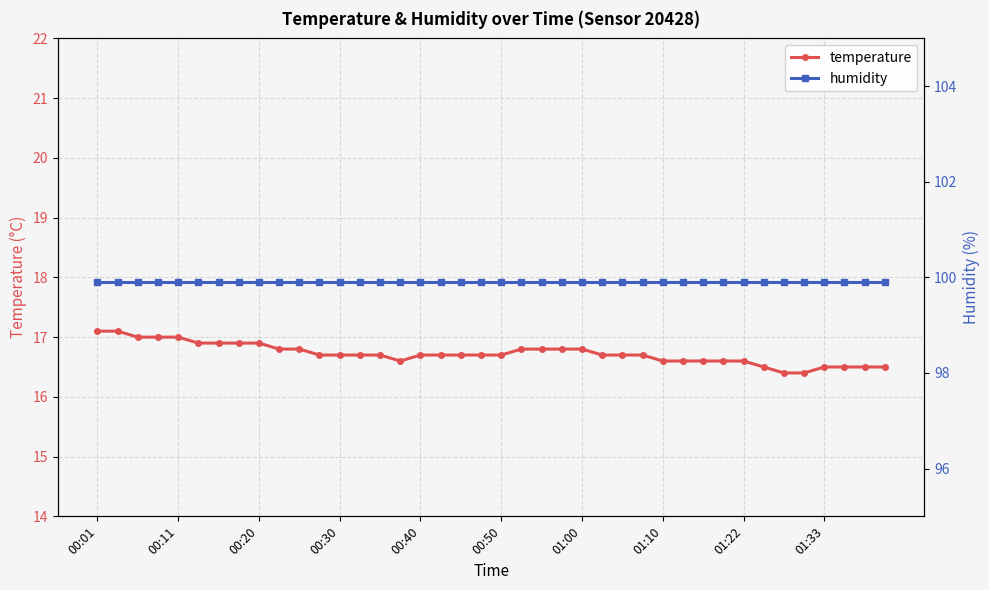

What is the minimum value for temperature?

16.4